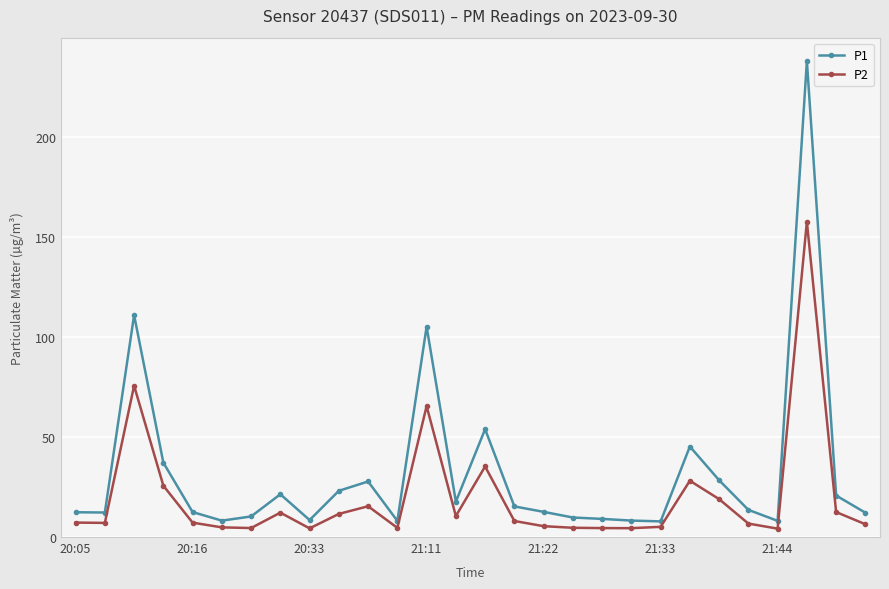

Which series has the largest total across all categories?

P1